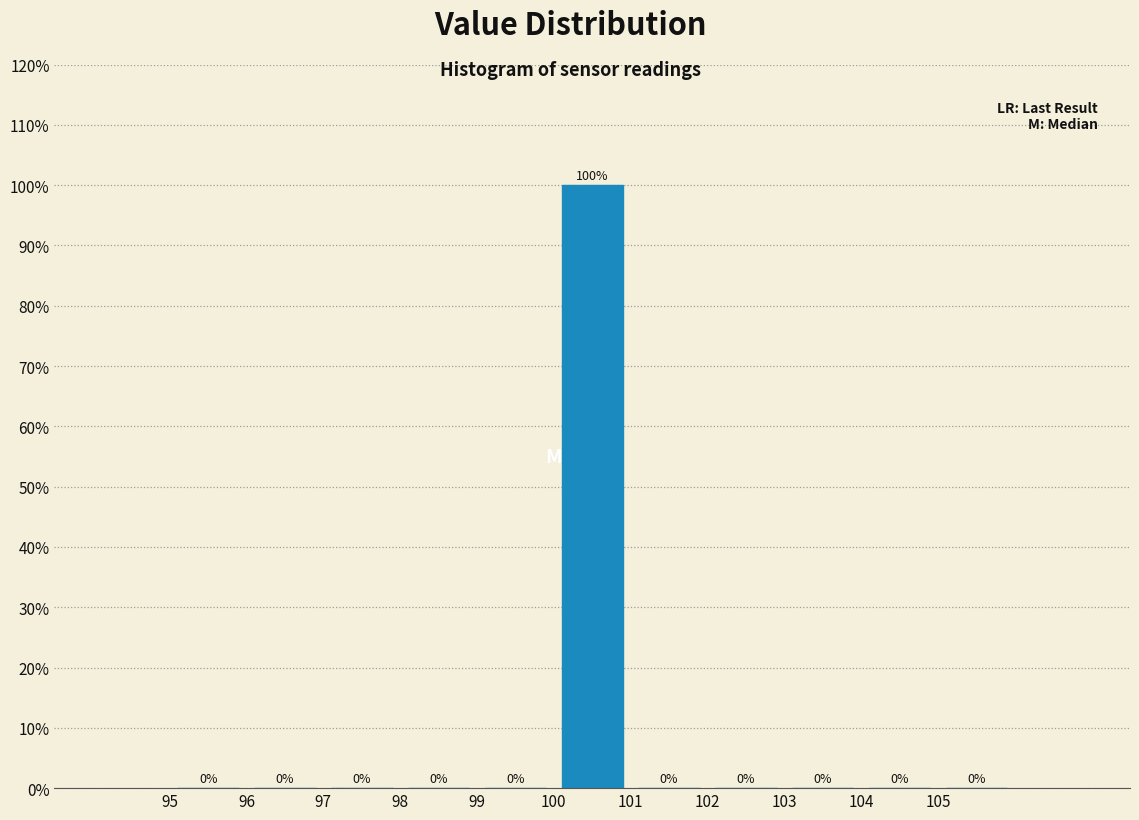

Reading left to right, list every bar in this chart as the range it spans on the x-axis followed by its height.

95 to 96: 0
96 to 97: 0
97 to 98: 0
98 to 99: 0
99 to 100: 0
100 to 101: 100
101 to 102: 0
102 to 103: 0
103 to 104: 0
104 to 105: 0
105 to 106: 0